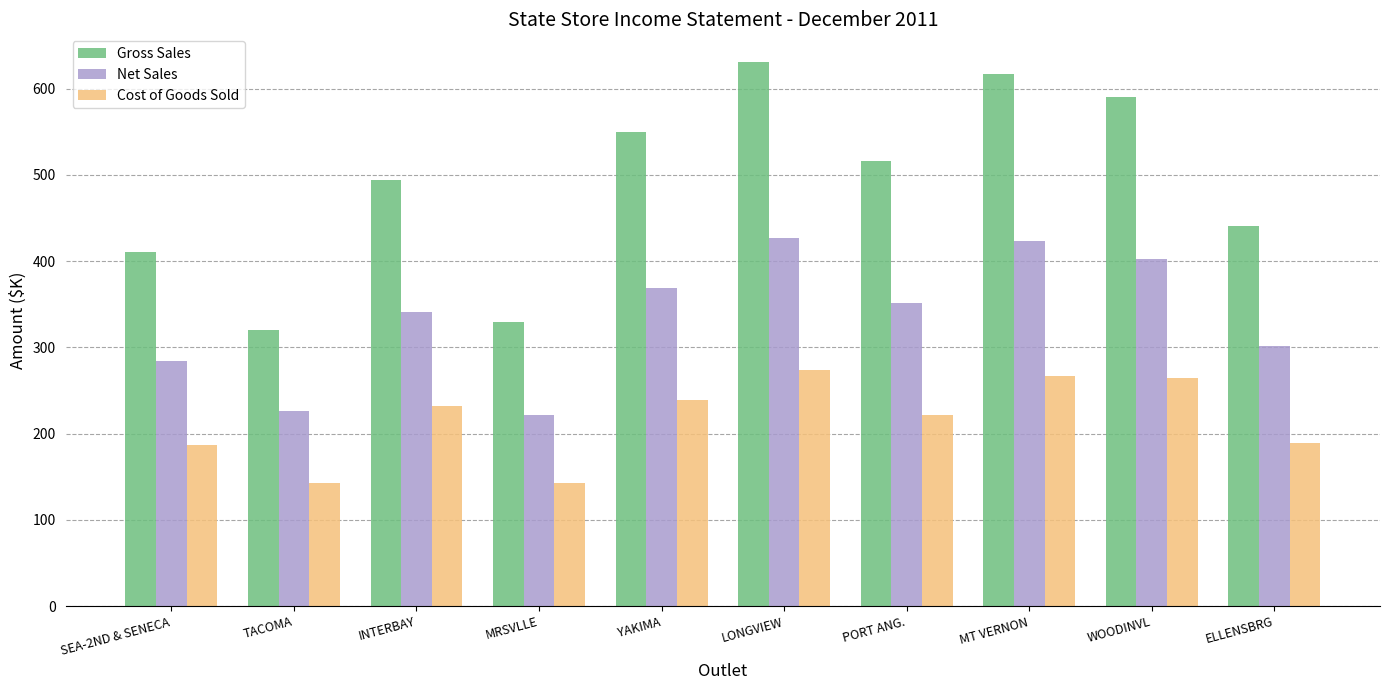

Between TACOMA and MT VERNON, which series saw the biggest shift?

Gross Sales